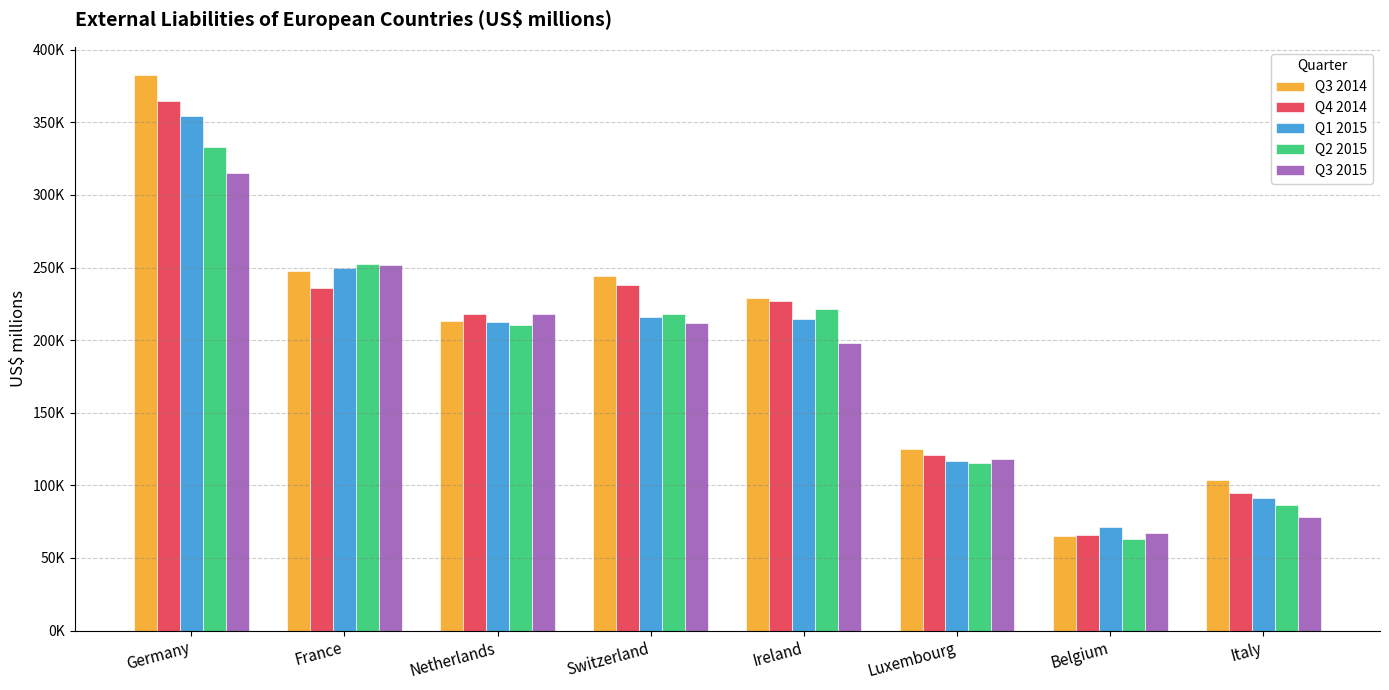

What are all the series names shown in the legend?

Q3 2014, Q4 2014, Q1 2015, Q2 2015, Q3 2015